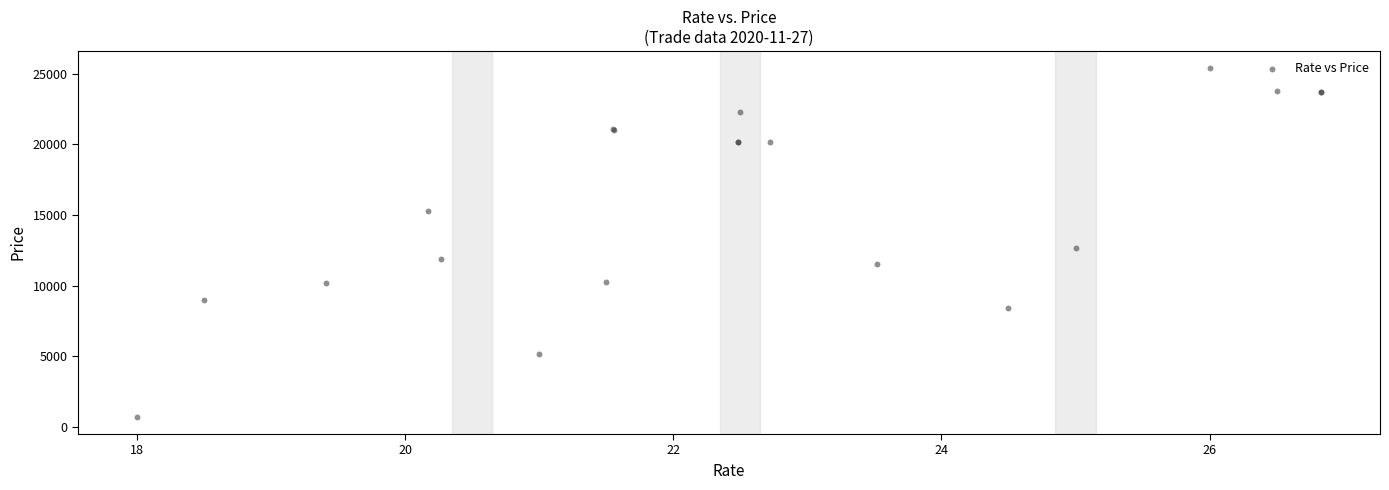

What Y value in the scatter plot is closest to 13049?

12647